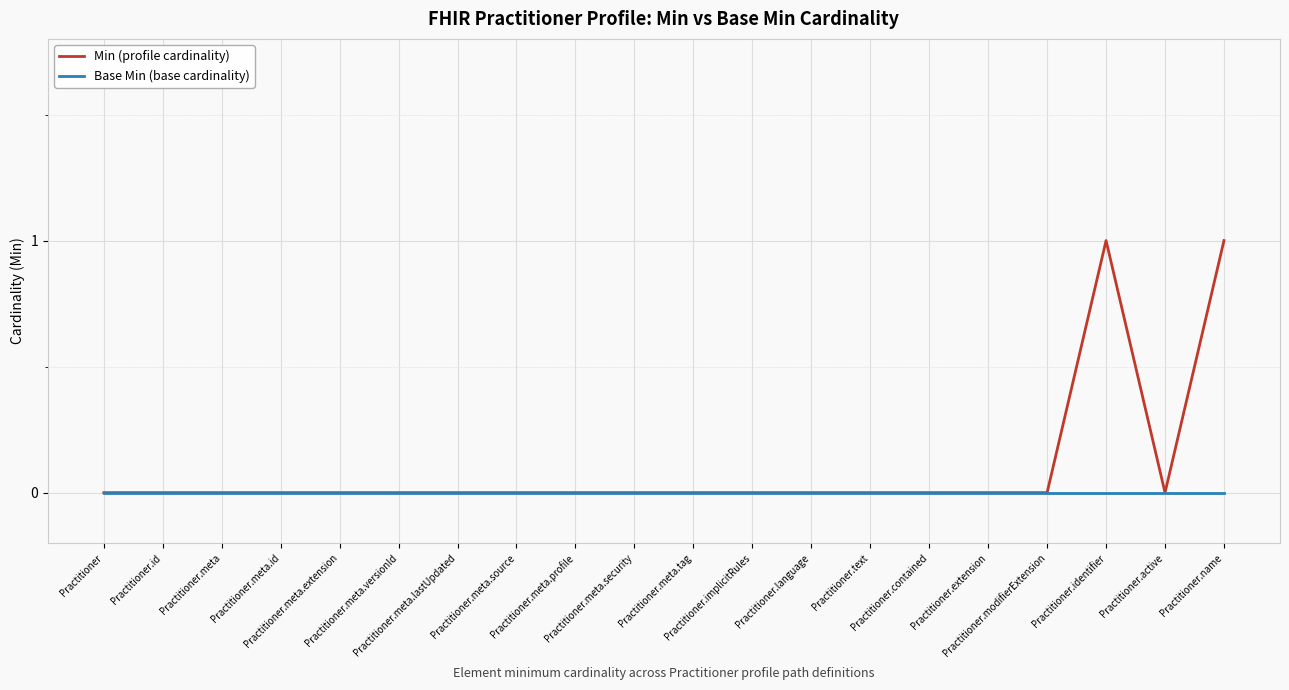

Which series has the largest range (max minus min)?

Min (profile cardinality)